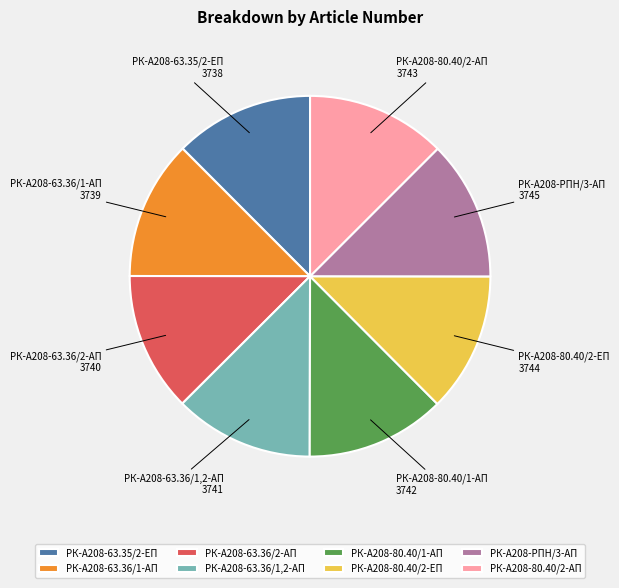

True or false: РК-А208-63.35/2-ЕП accounts for 6% of the total.

False